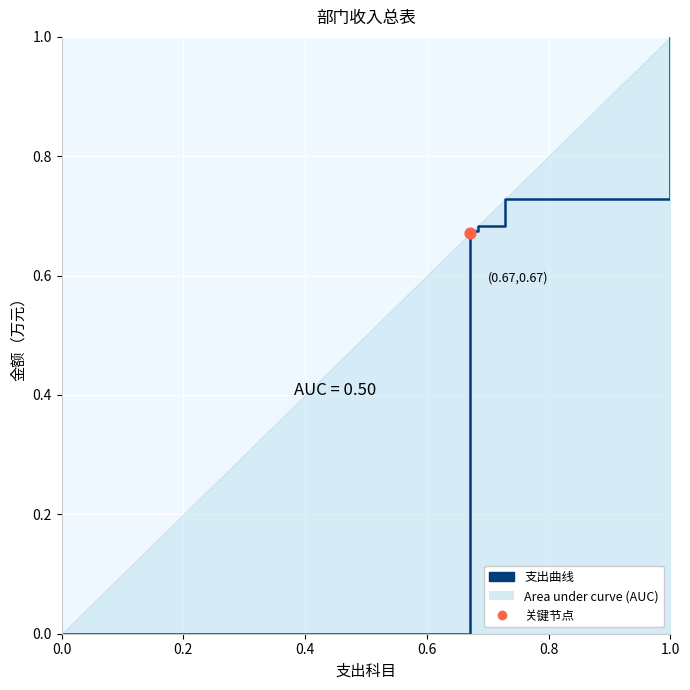

What is the change in value from 0.4 to 6?

+0.3